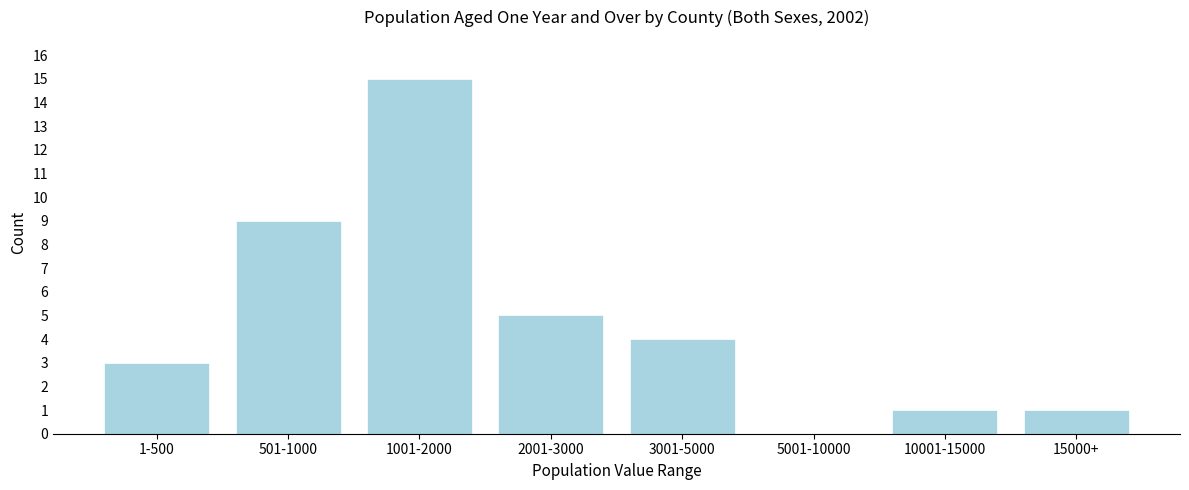

Reading left to right, list all the values displayed in this chart.

1-500=3	501-1000=9	1001-2000=15	2001-3000=5	3001-5000=4	5001-10000=0	10001-15000=1	15000+=1